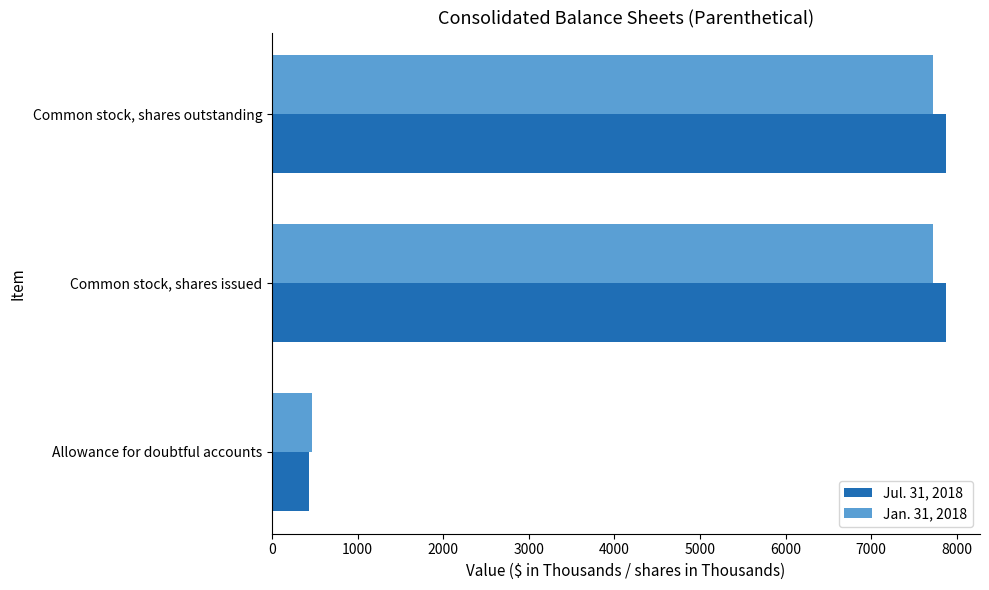

The value of Jul. 31, 2018 at Common stock, shares issued is 7876. True or false?

True